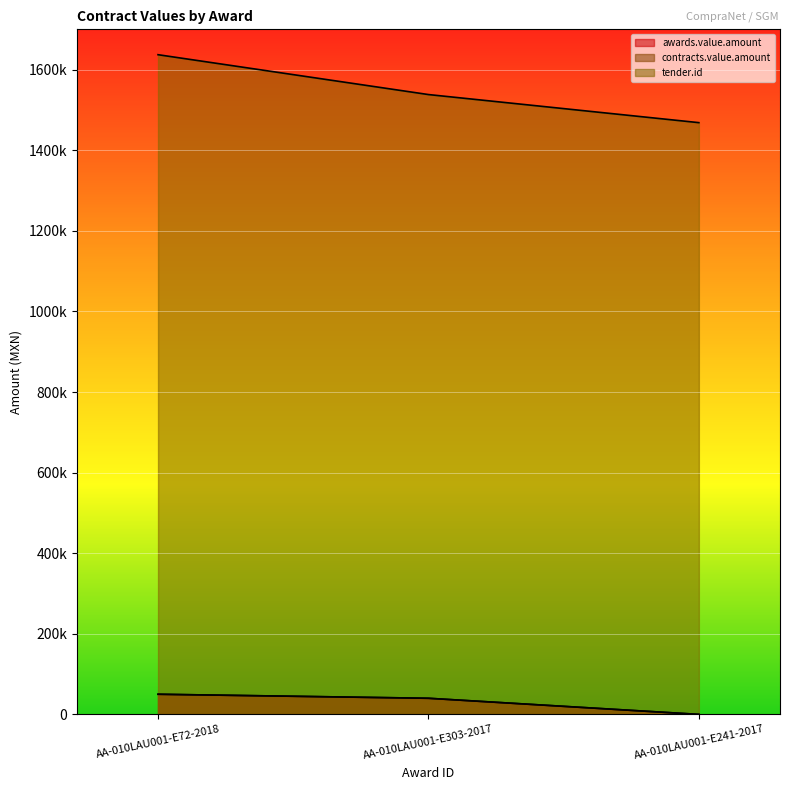

Between AA-010LAU001-E303-2017 and AA-010LAU001-E241-2017, which is larger?

AA-010LAU001-E303-2017